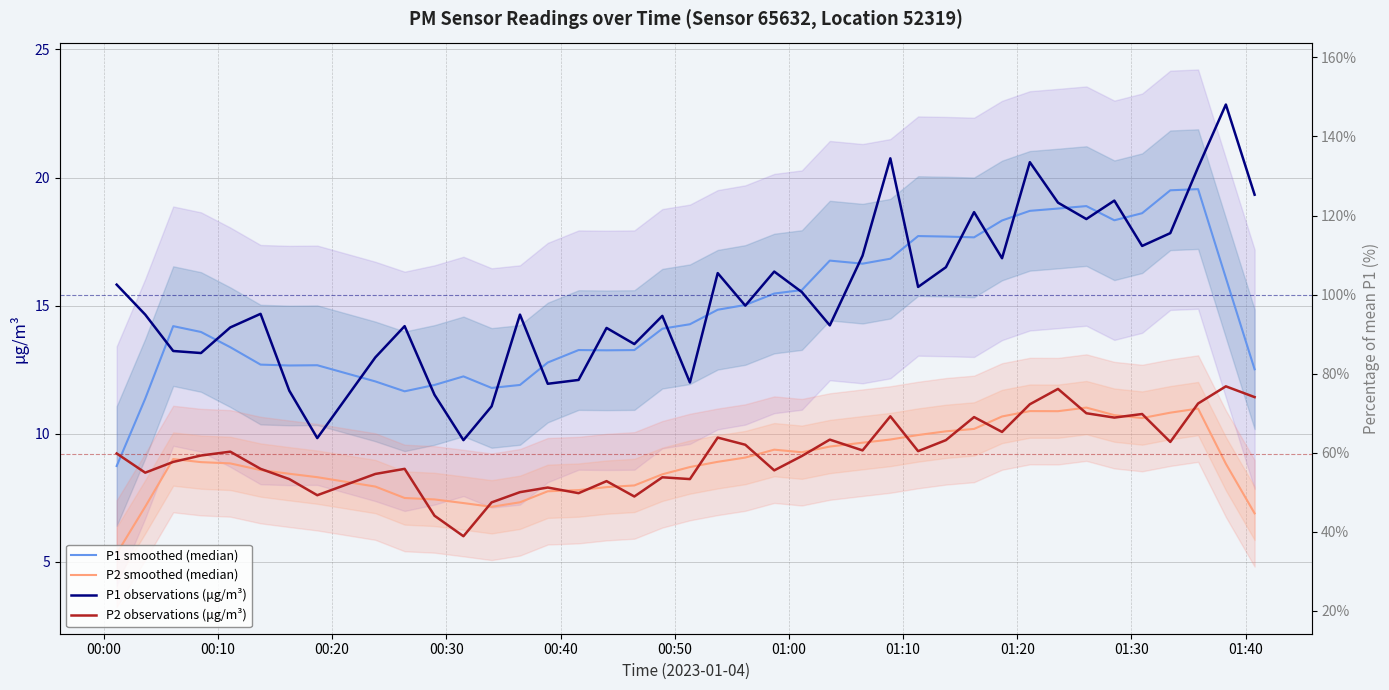

Rank the series by their maximum value, from lowest to highest.

P2 smoothed (median), P2 observations (μg/m³), P1 smoothed (median), P1 observations (μg/m³)